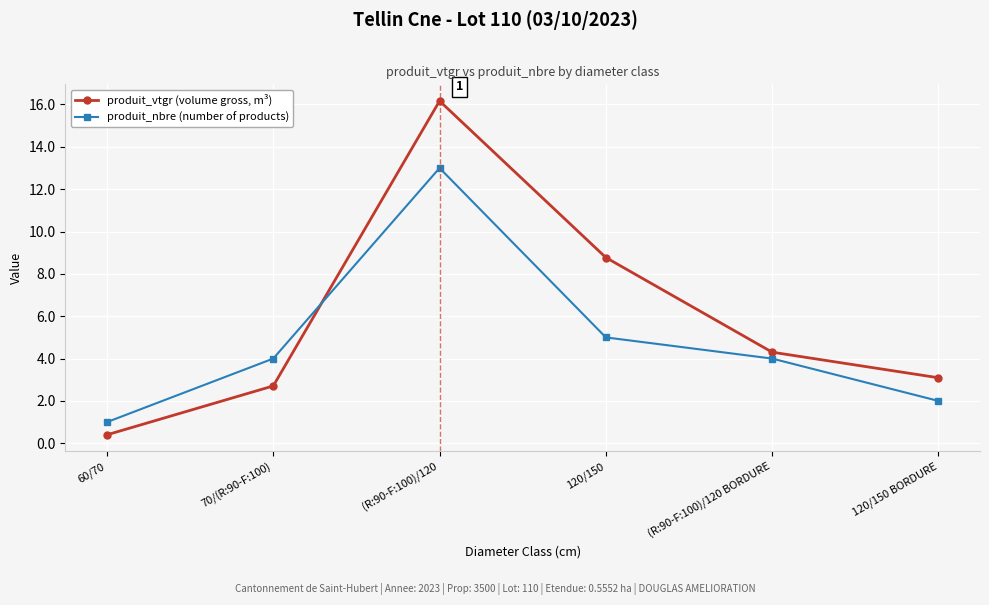

What is the label of the 2nd point from the left?

70/(R:90-F:100)